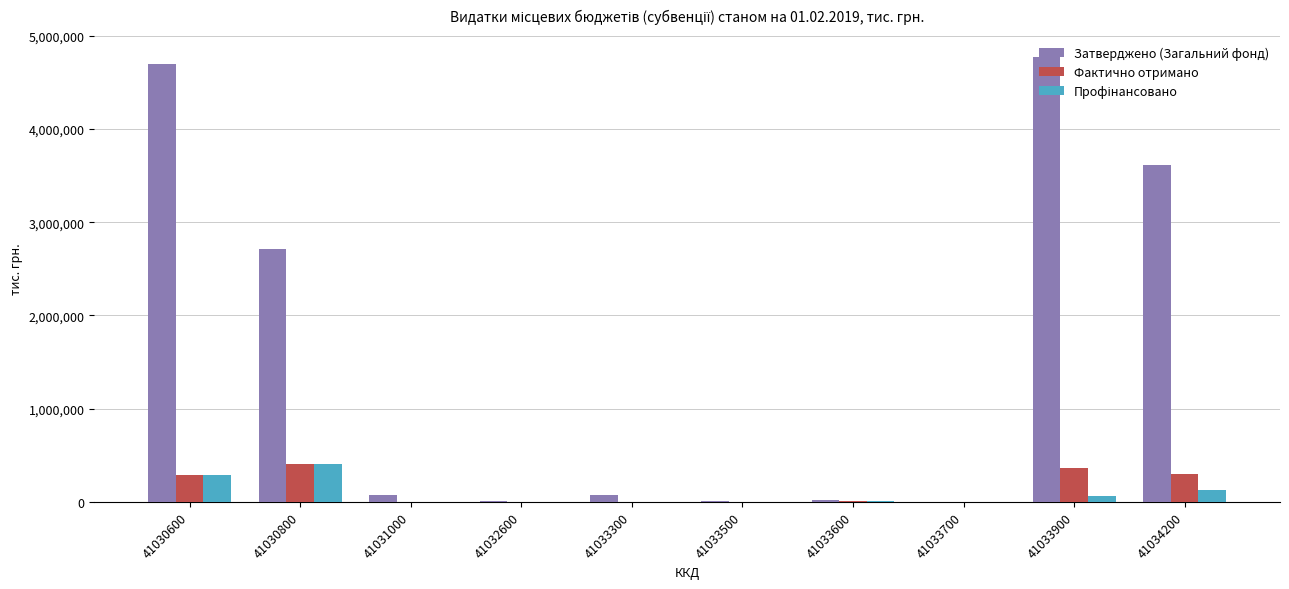

Which series has the largest total across all categories?

Затверджено (Загальний фонд)